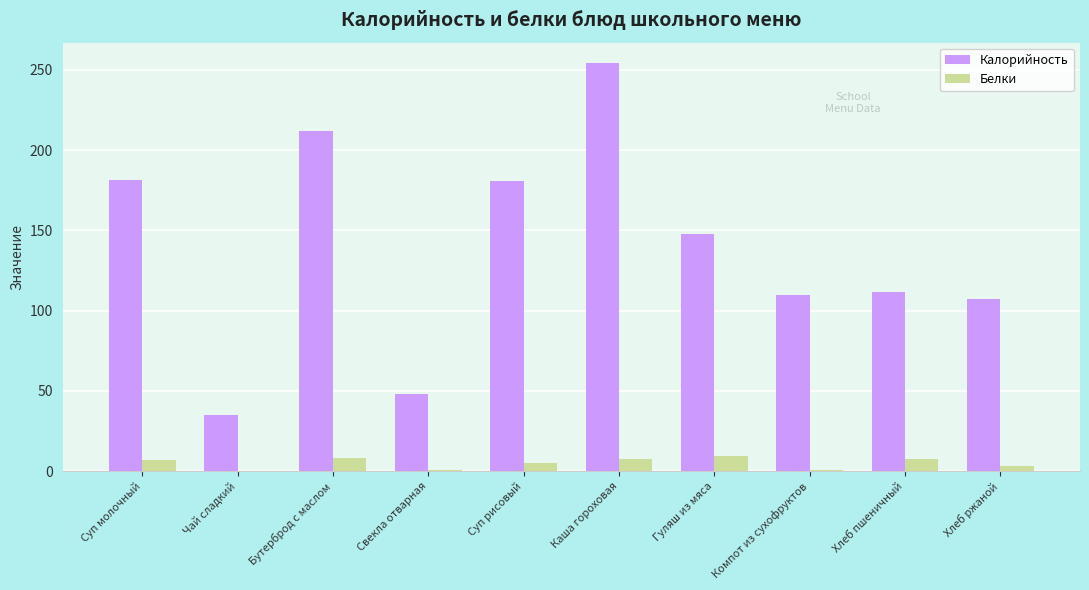

What is the maximum value shown in the chart?

254.2